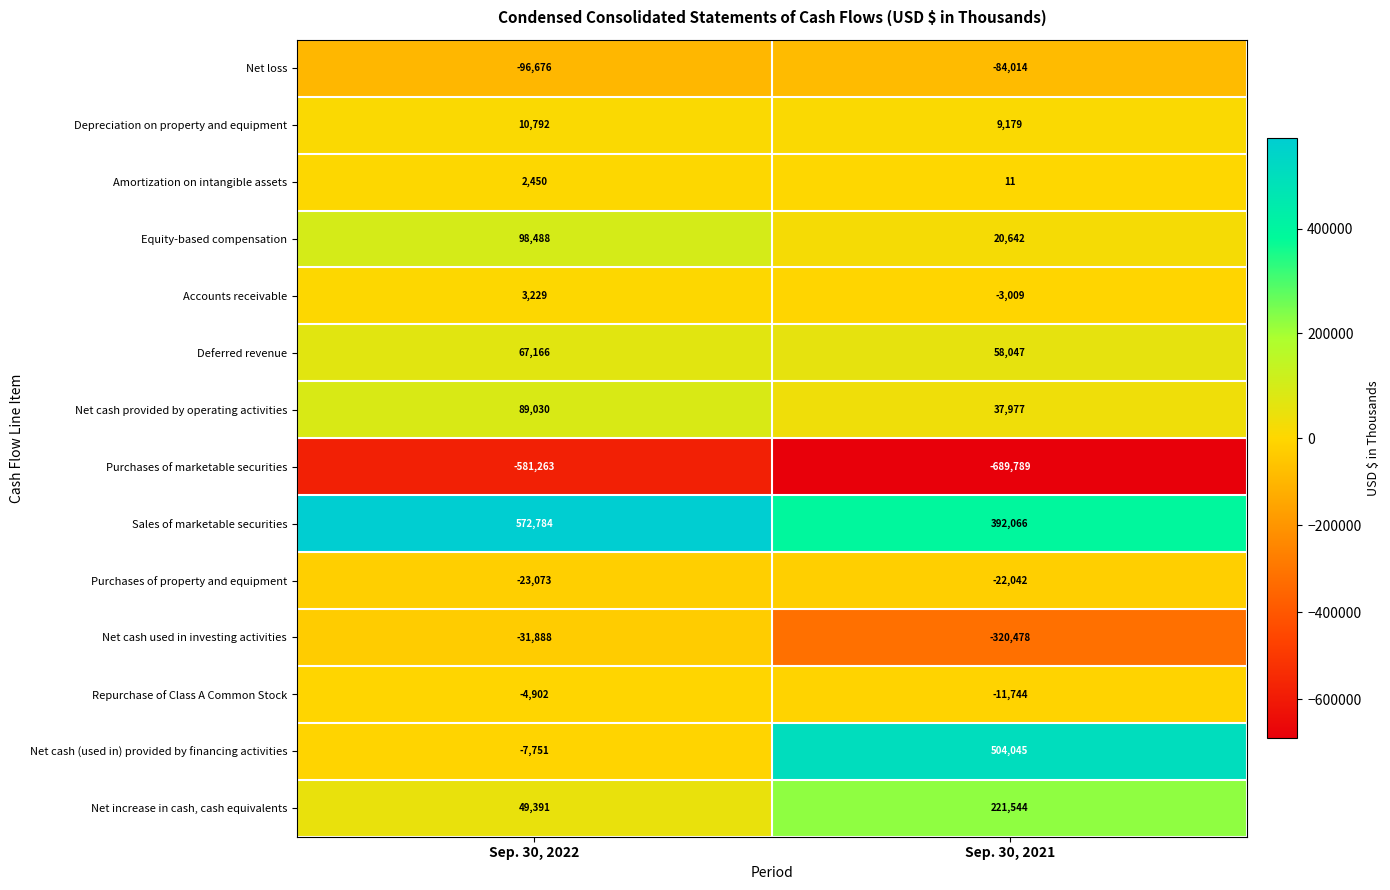

How many values in the Amortization on intangible assets series are below 2450?

1